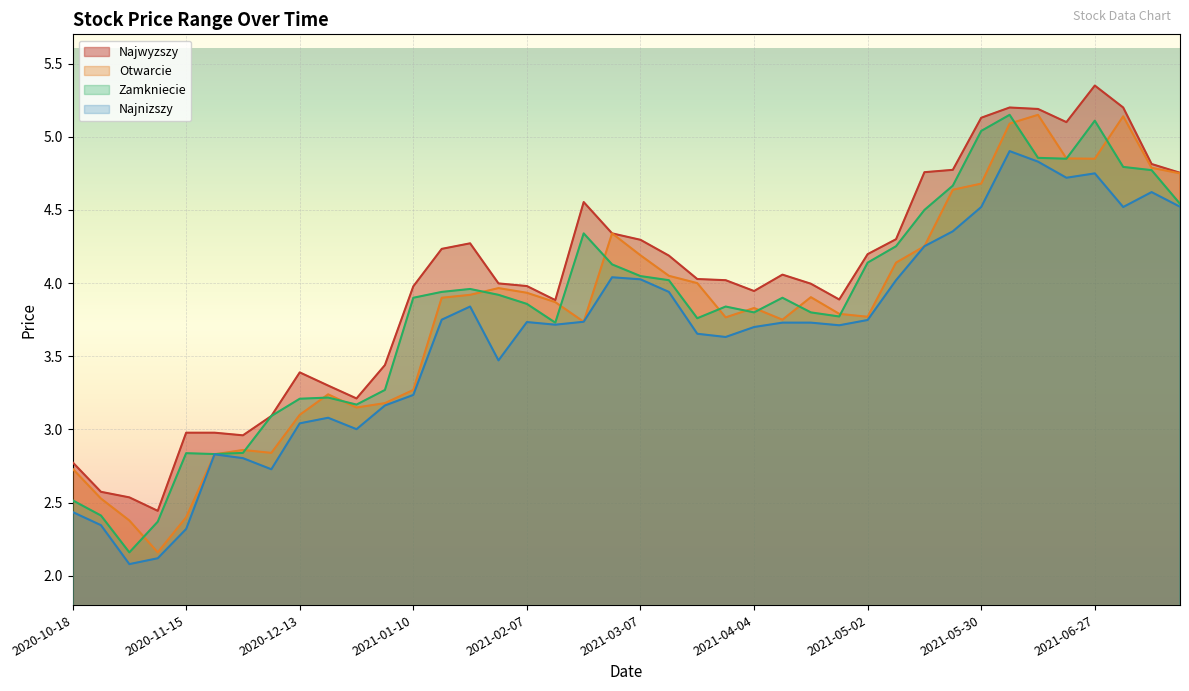

Which series has the largest range (max minus min)?

Otwarcie